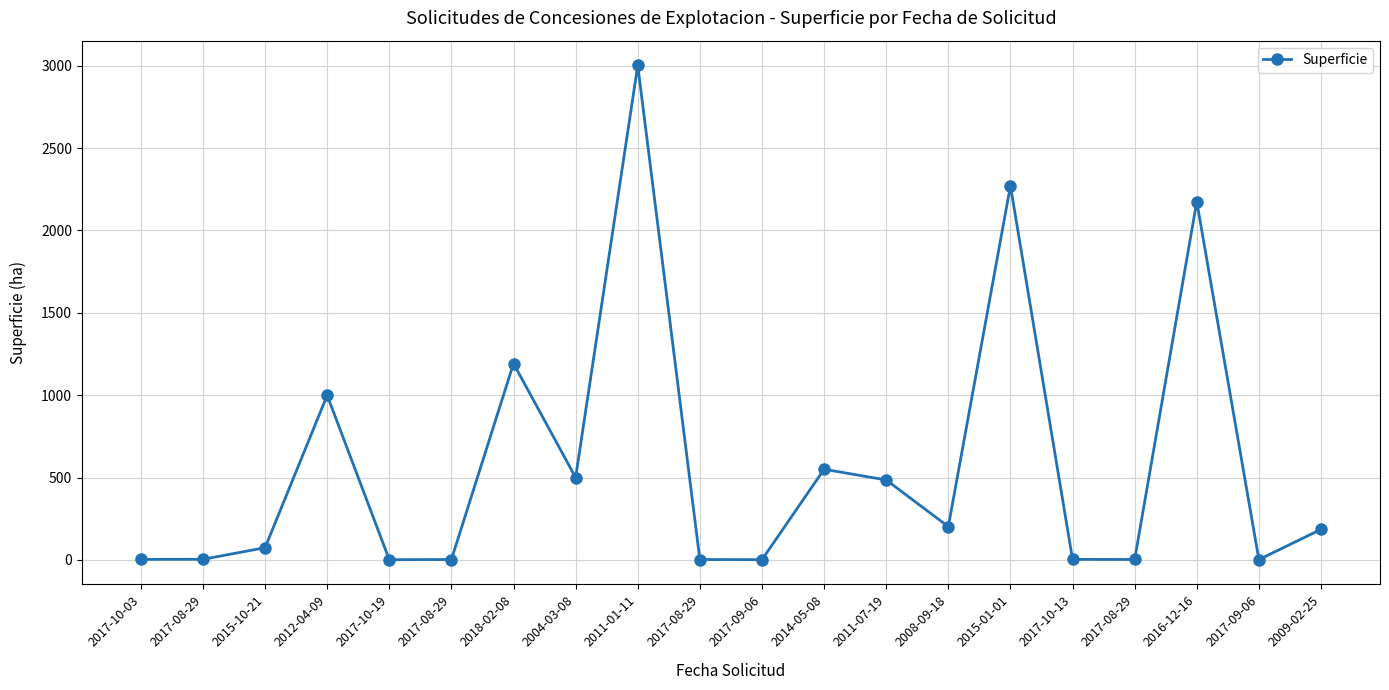

What is the value of the 17th point from the left?

3.4